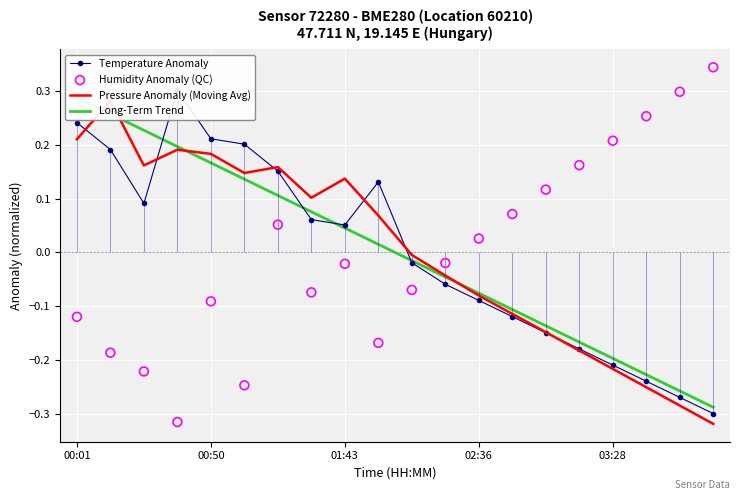

At which category is the sum across all series the highest?

00:01